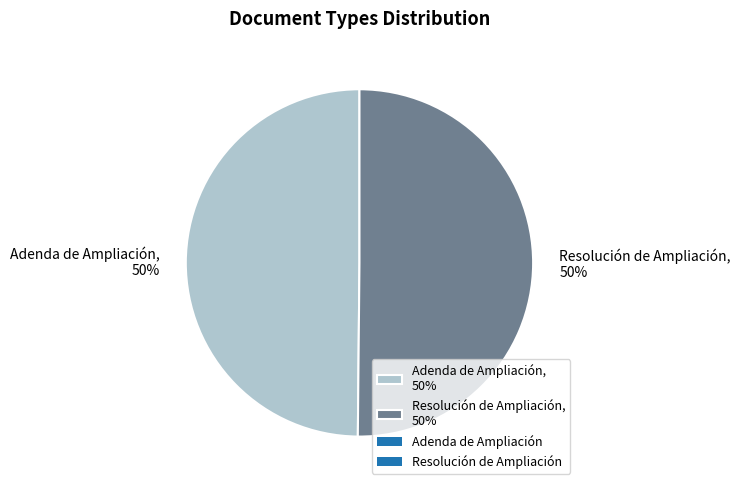

Count the number of slices in the pie.

2